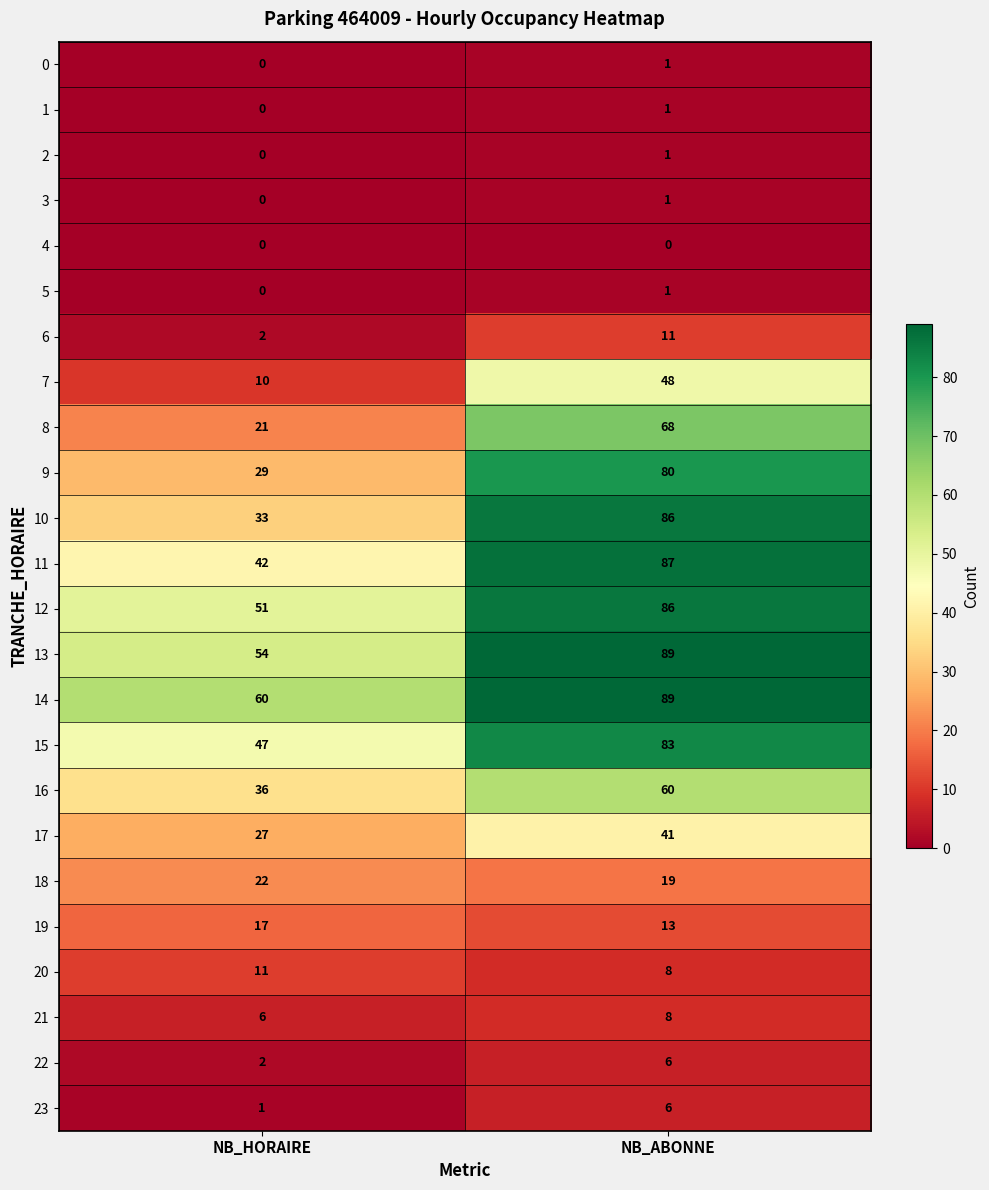

Which series has the largest range (max minus min)?

10